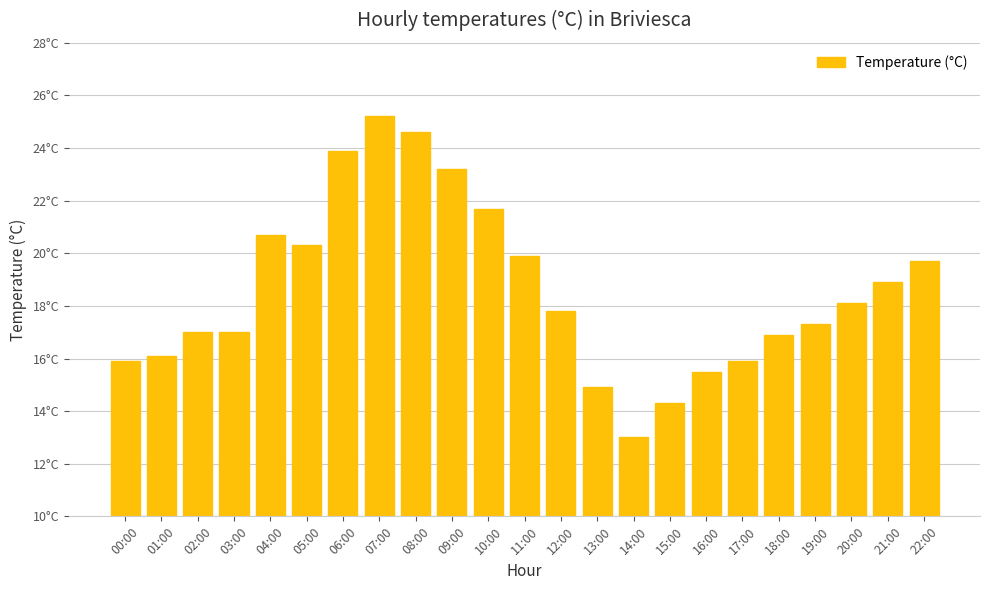

What is the difference between the values at 08:00 and 21:00?

5.7